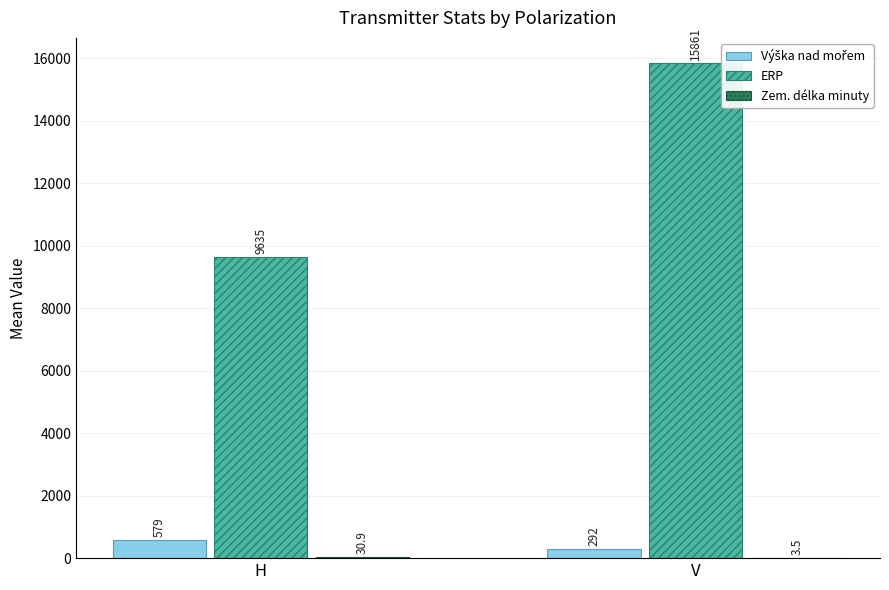

What is the greatest value displayed?

15861.0